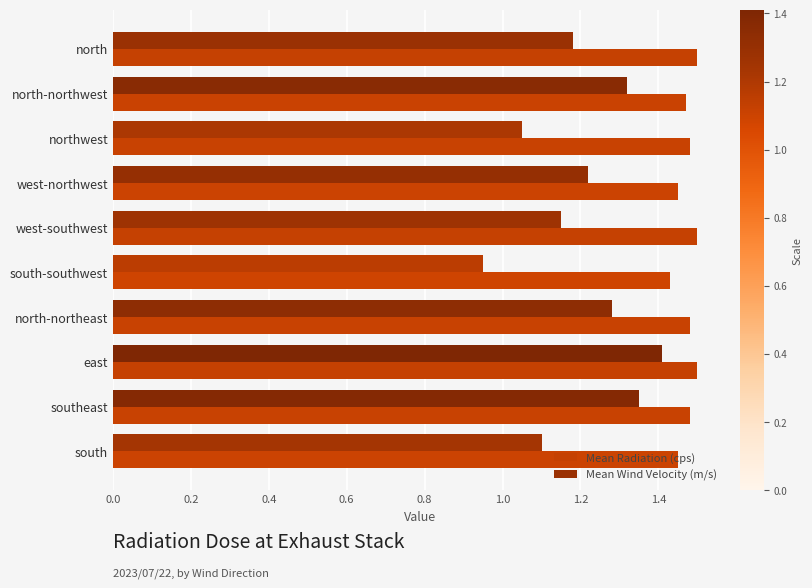

True or false: Mean Radiation (cps) has a value of 1.5 at north-northeast.

True